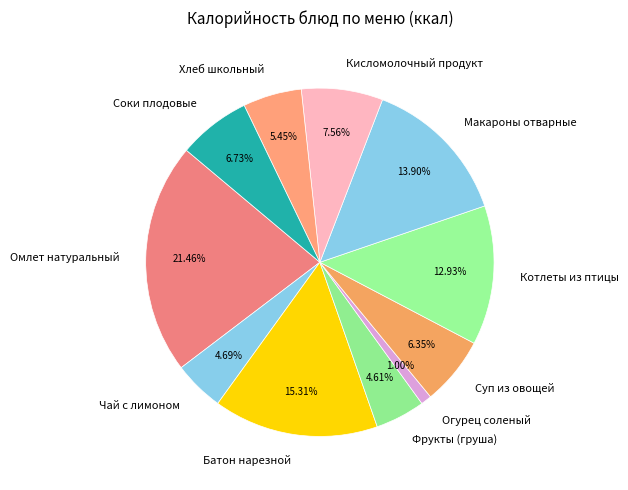

What is the smallest slice in the pie chart?

Огурец соленый